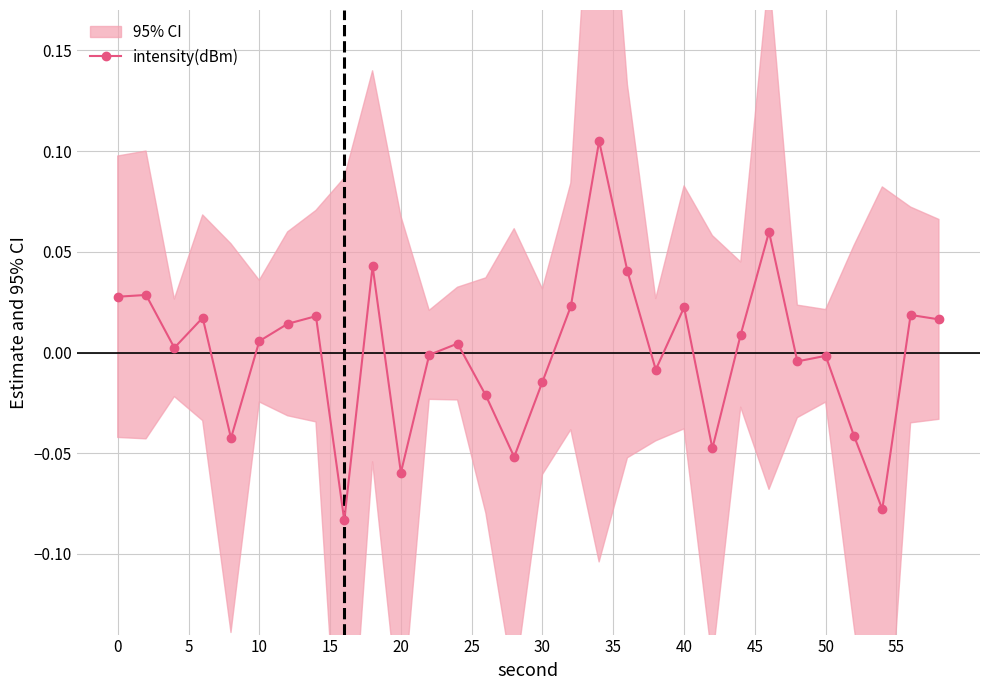

Does the chart have visible grid lines?

Yes